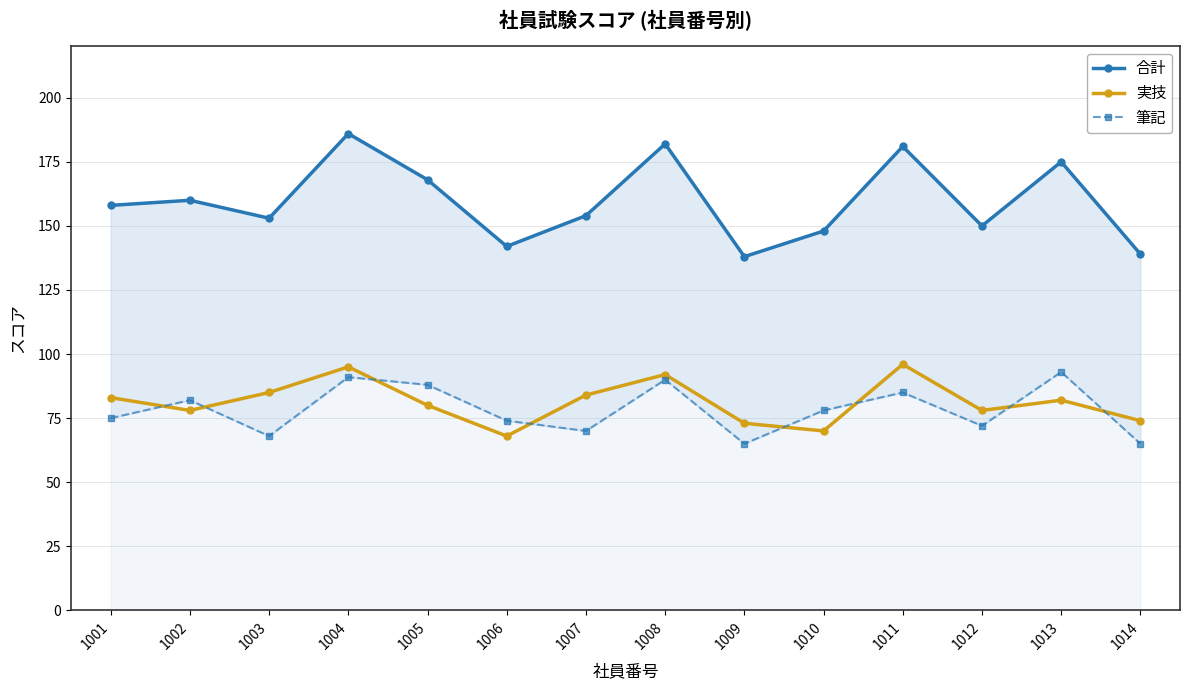

Reading left to right, extract all data points from this chart.

合計: 1001=158	1002=160	1003=153	1004=186	1005=168	1006=142	1007=154	1008=182	1009=138	1010=148	1011=181	1012=150	1013=175	1014=139
実技: 1001=83	1002=78	1003=85	1004=95	1005=80	1006=68	1007=84	1008=92	1009=73	1010=70	1011=96	1012=78	1013=82	1014=74
筆記: 1001=75	1002=82	1003=68	1004=91	1005=88	1006=74	1007=70	1008=90	1009=65	1010=78	1011=85	1012=72	1013=93	1014=65